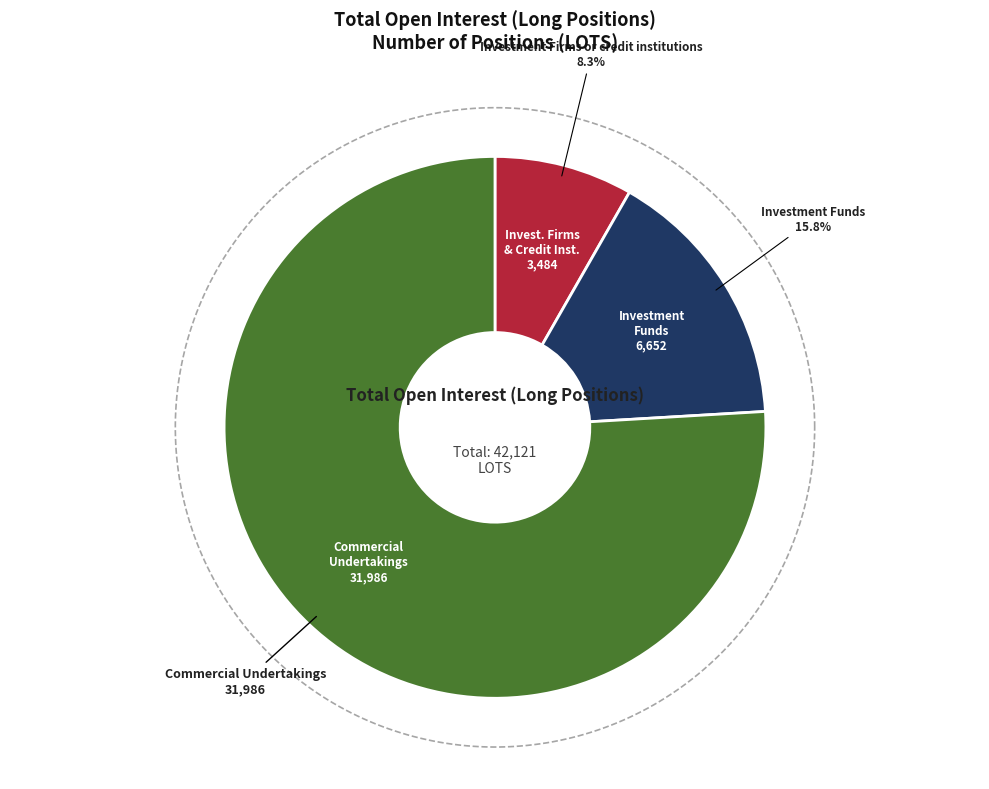

Rank the categories by value from highest to lowest.

Commercial Undertakings, Investment Funds, Investment Firms or credit institutions